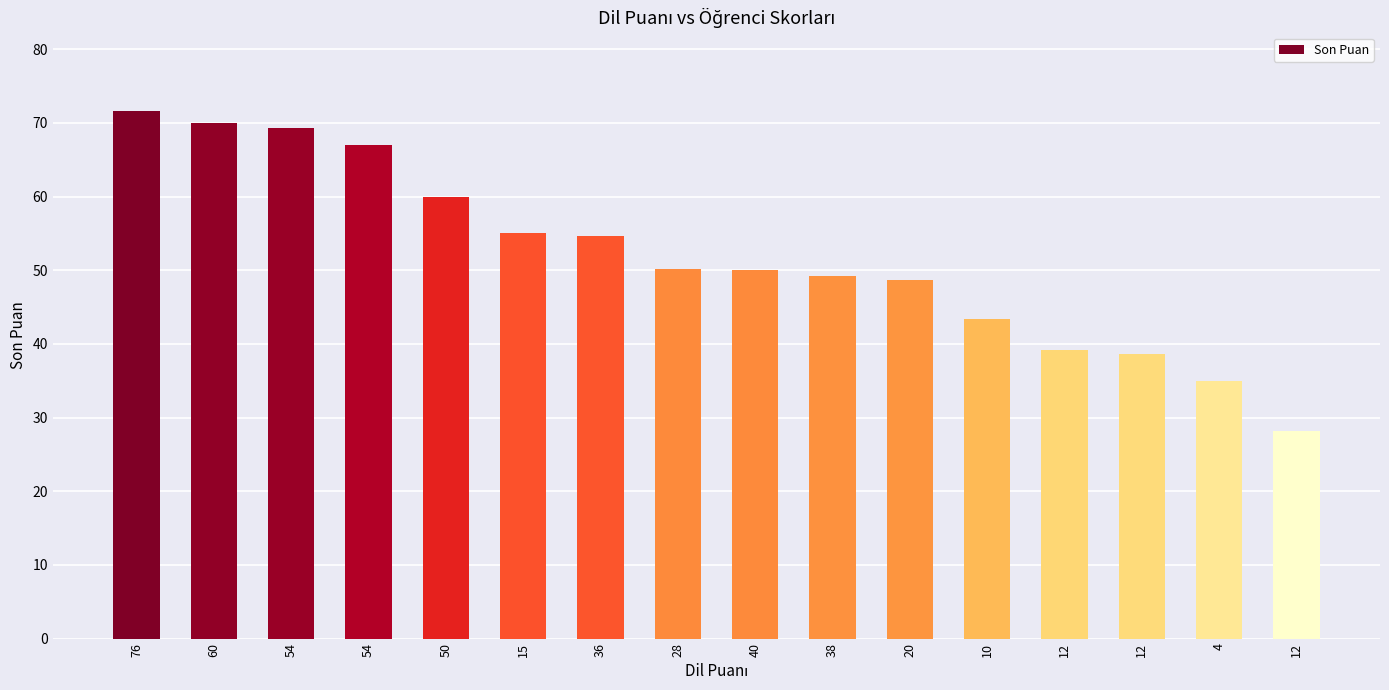

True or false: the data shows 48.7 at 20.

True